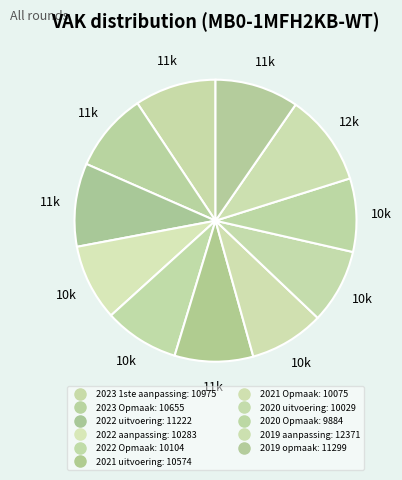

Combined, do 2022 aanpassing and 2022 uitvoering account for over 50%?

No